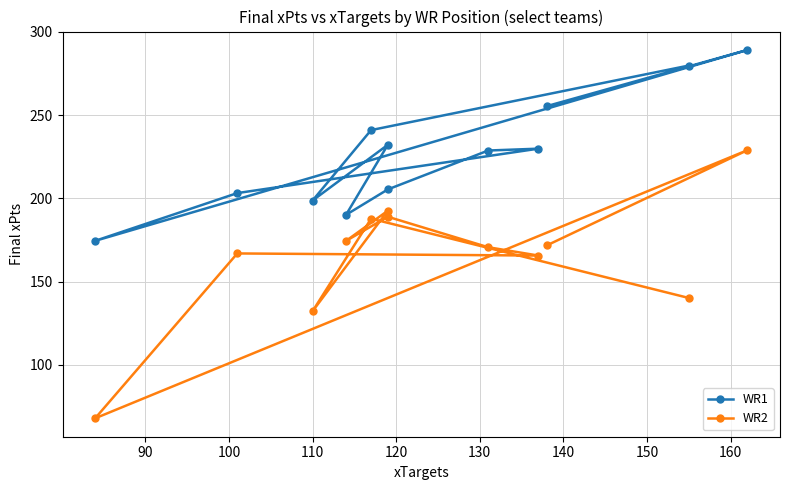

Is it true that WR2 equals 83.5 at 160?

False